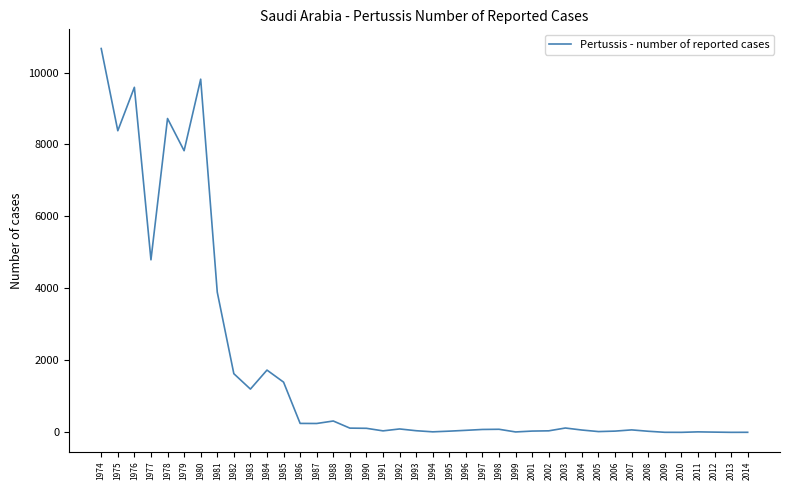

What is the difference between the values at 2002 and 1983?

1160